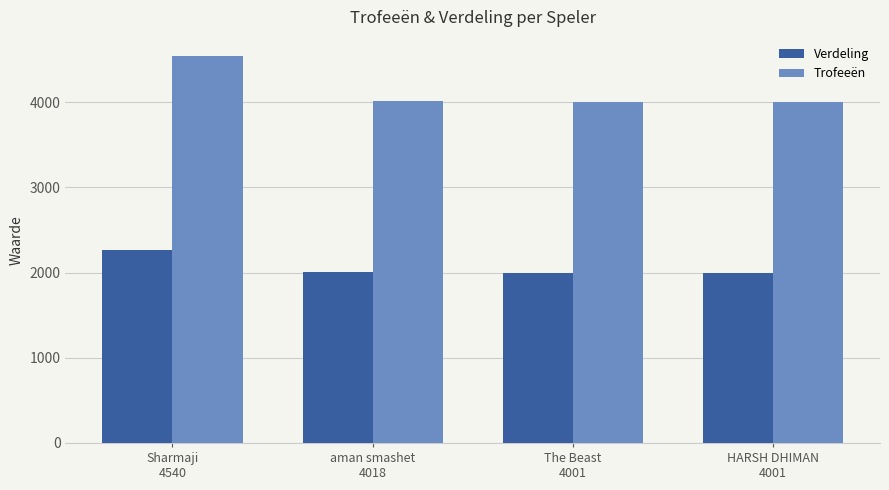

What is the difference between the second highest and minimum values in the Verdeling series?

9